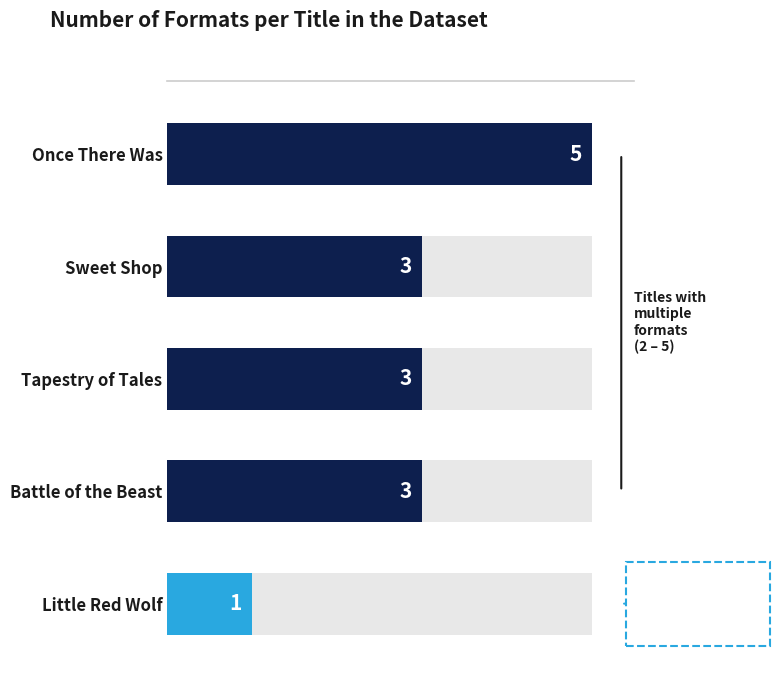

What is the sum of all values?

15